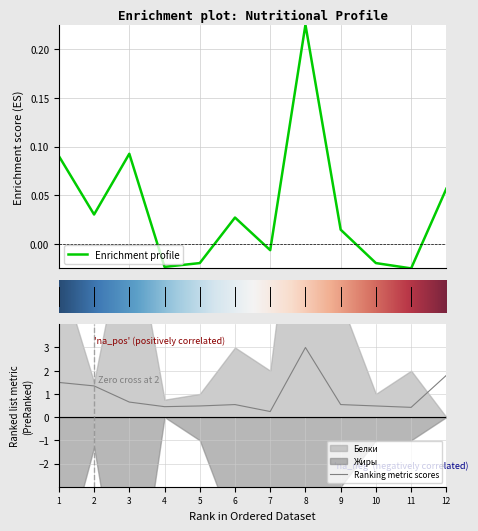

At which label does Ranking metric scores reach its peak?

8